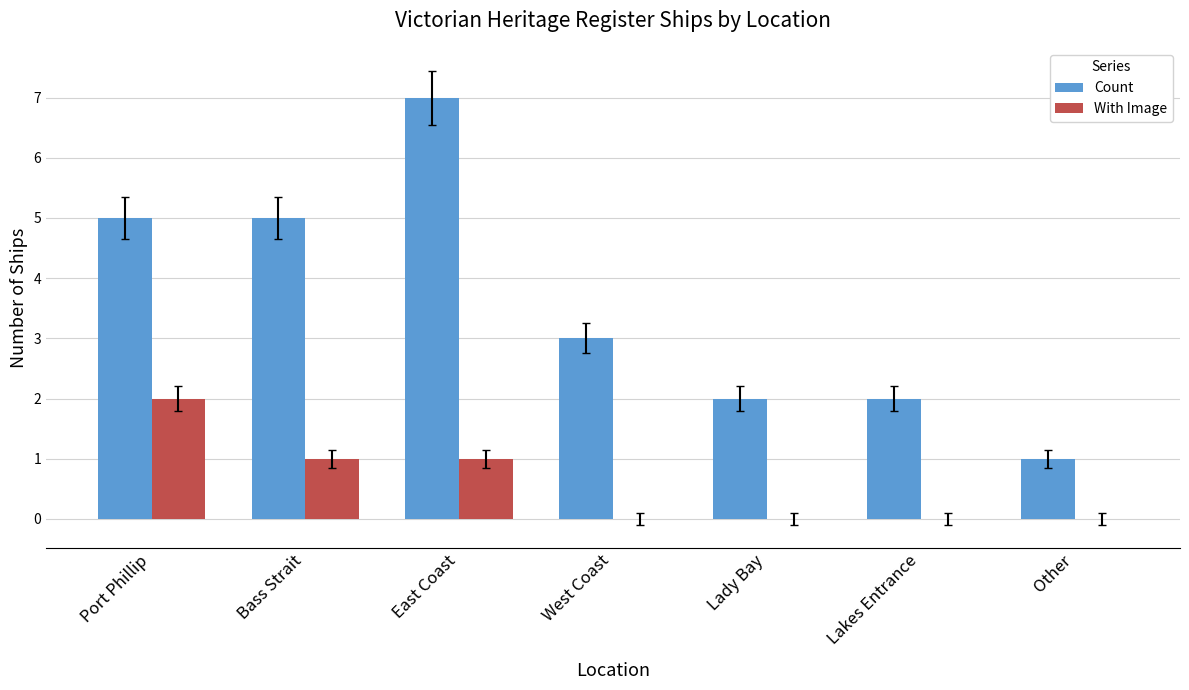

How many categories are shown in the chart?

7